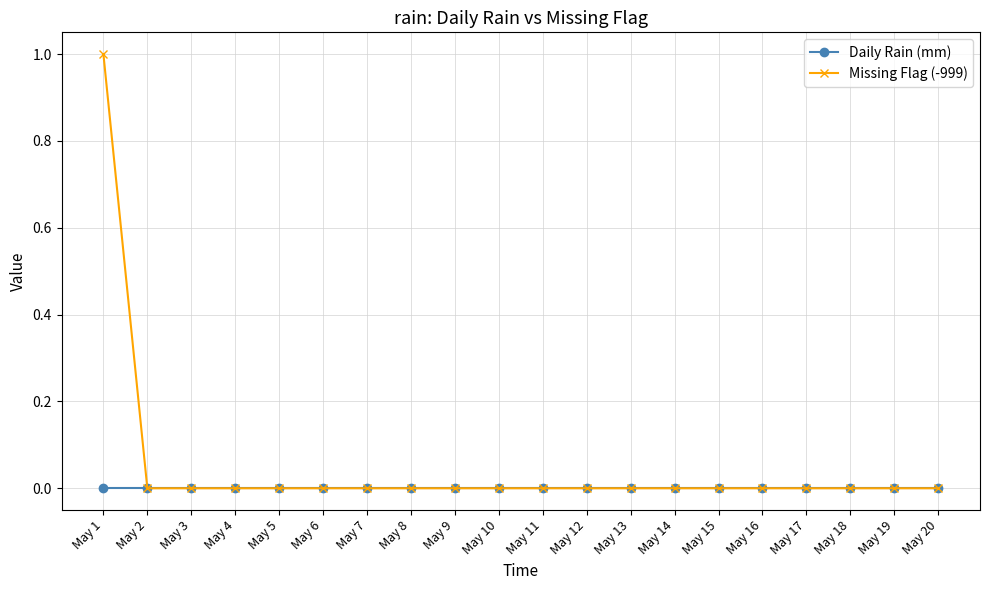

Reading left to right, extract all data points from this chart.

Daily Rain (mm): May 1=0	May 2=0	May 3=0	May 4=0	May 5=0	May 6=0	May 7=0	May 8=0	May 9=0	May 10=0	May 11=0	May 12=0	May 13=0	May 14=0	May 15=0	May 16=0	May 17=0	May 18=0	May 19=0	May 20=0
Missing Flag (-999): May 1=1	May 2=0	May 3=0	May 4=0	May 5=0	May 6=0	May 7=0	May 8=0	May 9=0	May 10=0	May 11=0	May 12=0	May 13=0	May 14=0	May 15=0	May 16=0	May 17=0	May 18=0	May 19=0	May 20=0